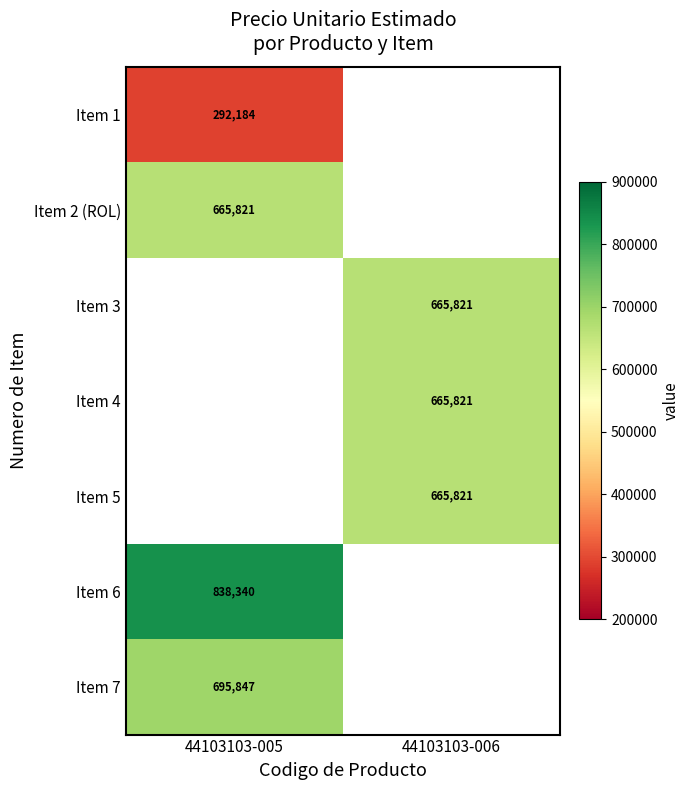

Is the value of Item 5 at 44103103-006 greater than the value of Item 7 at 44103103-005?

No